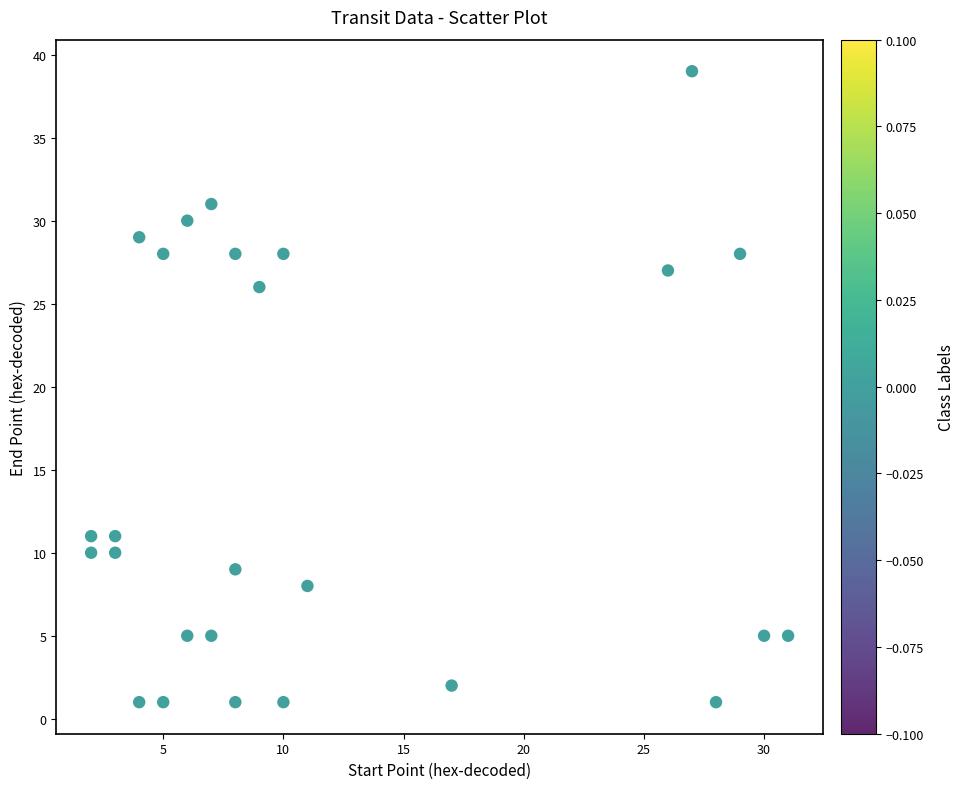

What Y value in the scatter plot is closest to 20?

26